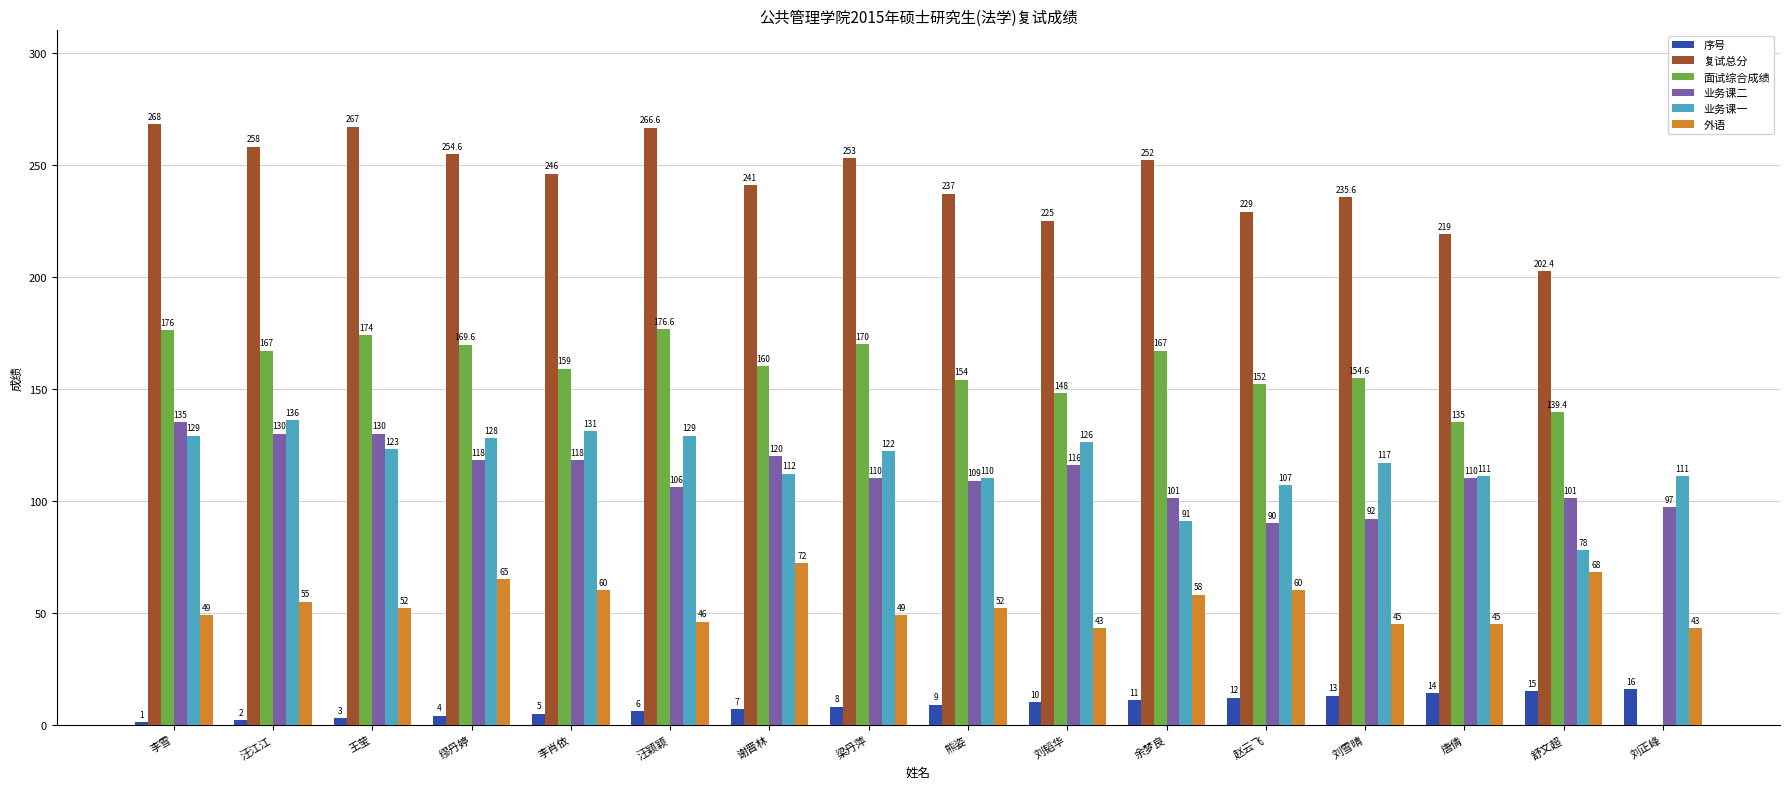

True or false: 业务课一 has a value of 89.5 at 汪颖颖.

False